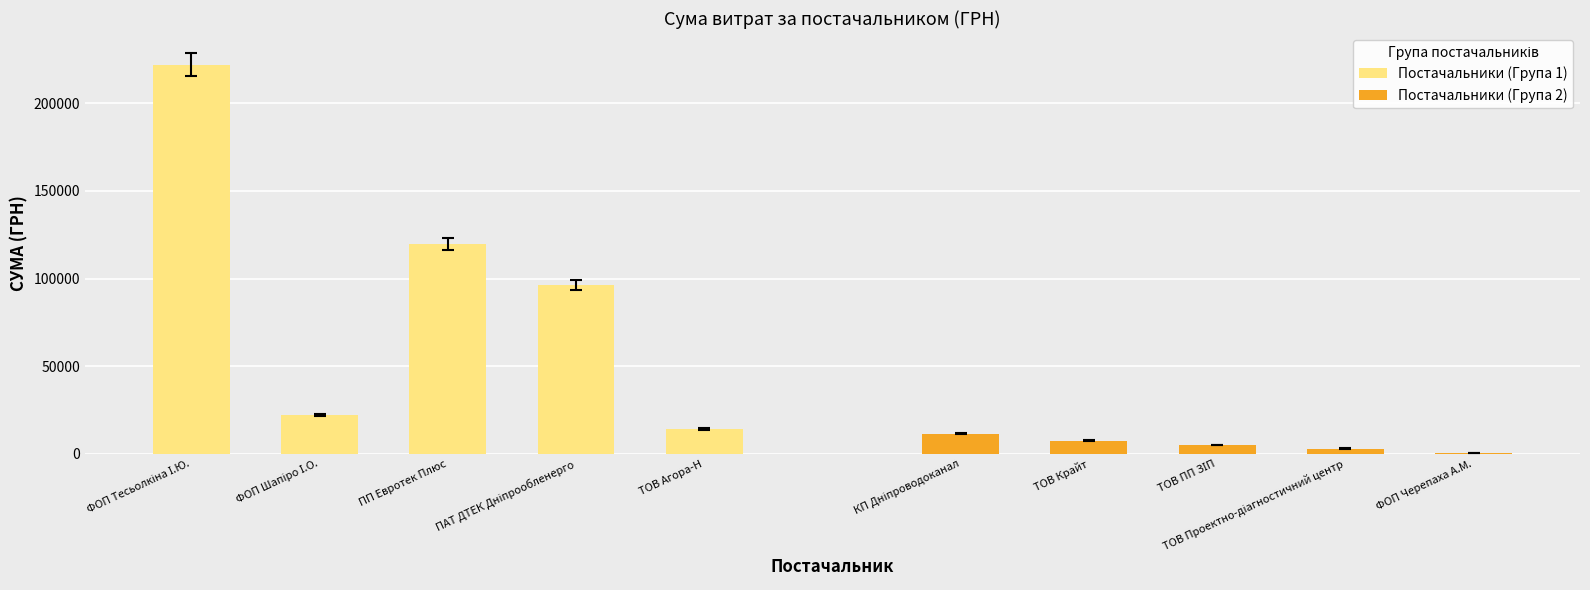

Where is Постачальники (Група 1) nearest to the value 118092?

ПП Евротек Плюс